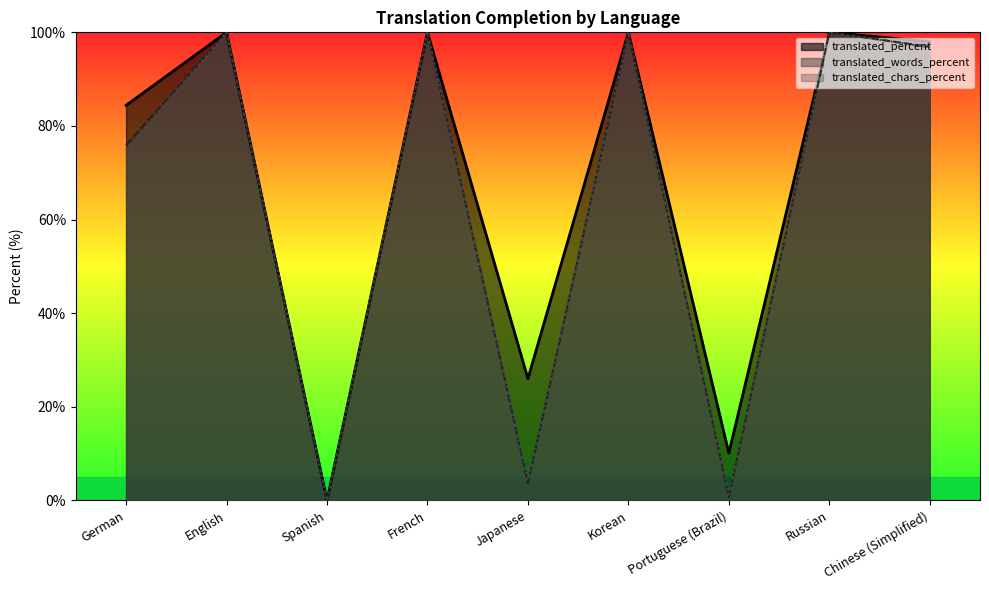

At Korean, list the series in order from smallest to largest.

translated_percent, translated_words_percent, translated_chars_percent